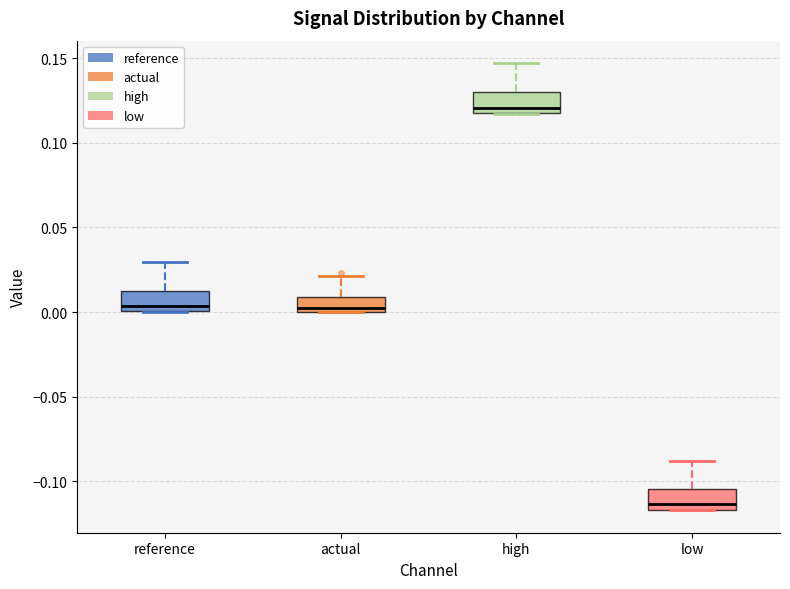

Which box has the highest median line?

high